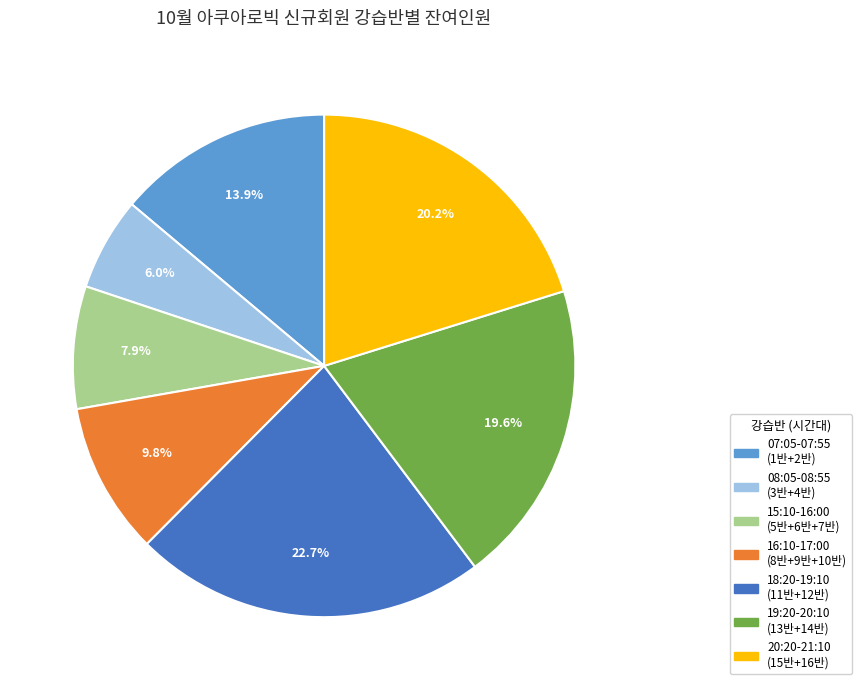

Is there a majority slice in this chart?

No